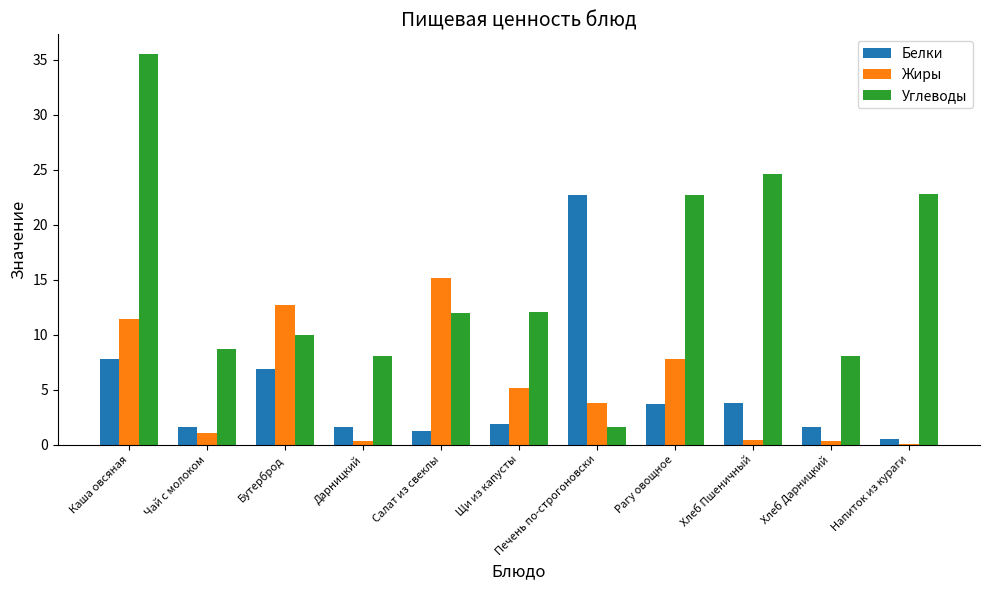

True or false: Углеводы has a value of 12.0 at Салат из свеклы.

True